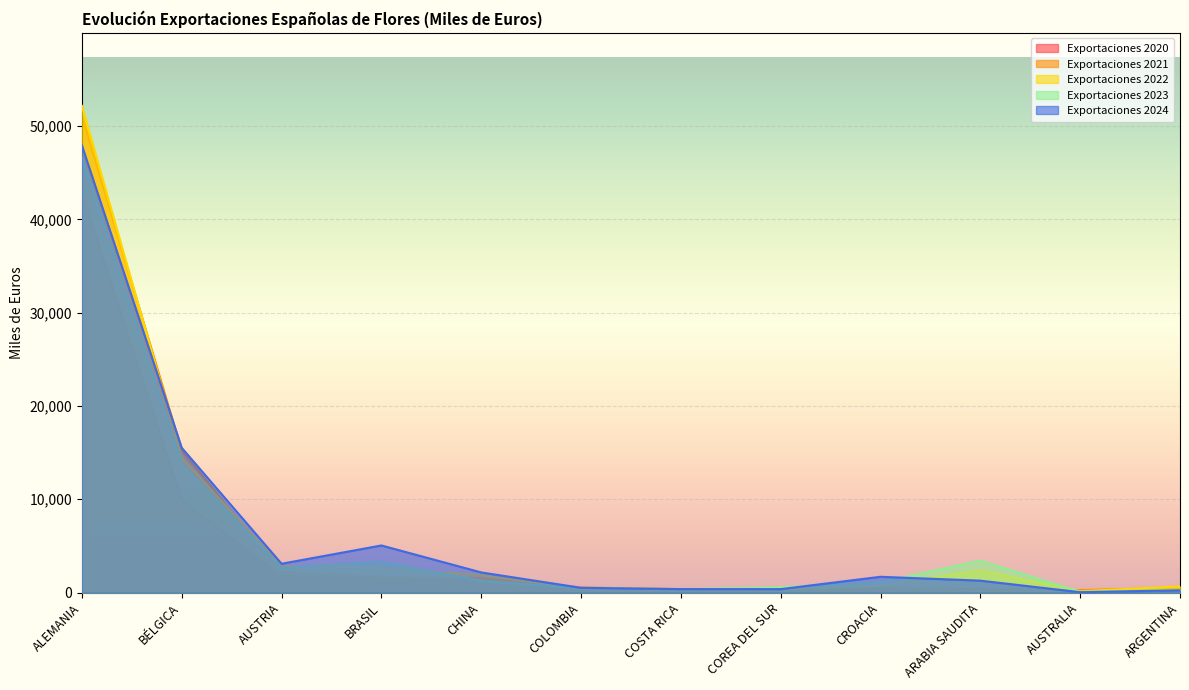

At which category does Exportaciones 2021 reach its first local peak?

CROACIA